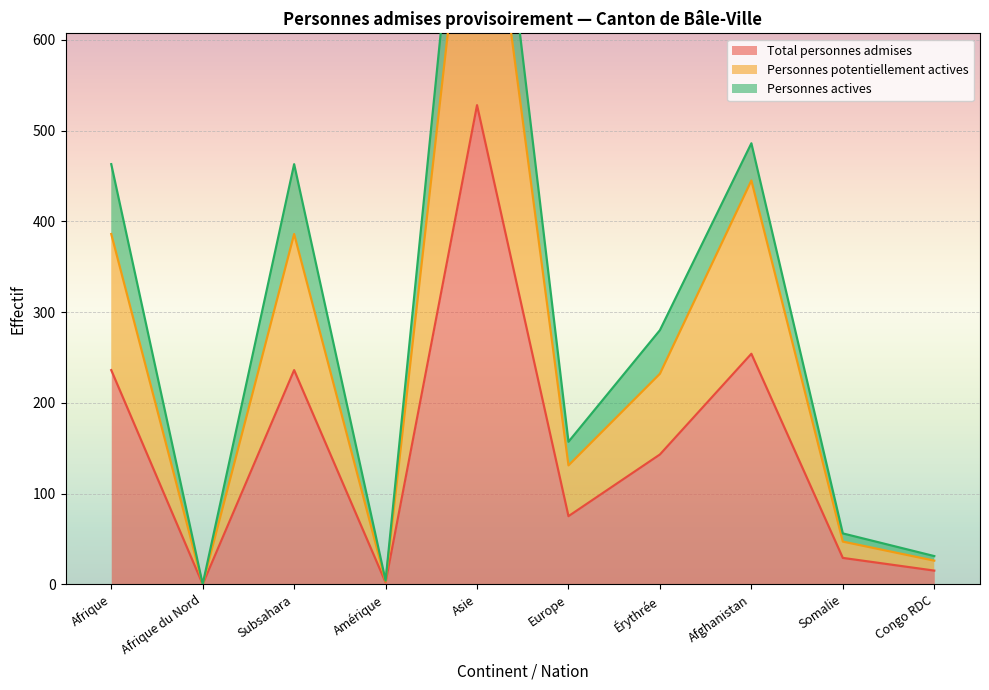

List the labels in order of Total personnes admises value, largest first.

Asie, Afghanistan, Afrique, Subsahara, Érythrée, Europe, Somalie, Congo RDC, Amérique, Afrique du Nord